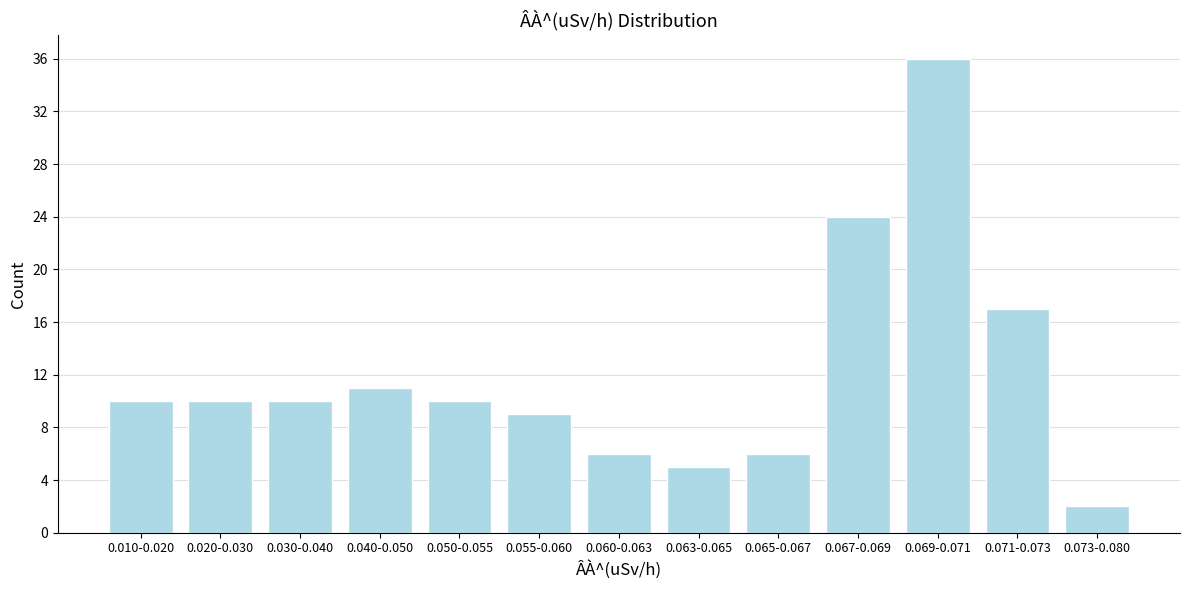

Reading left to right, extract all data points from this chart.

10	10	10	11	10	9	6	5	6	24	36	17	2